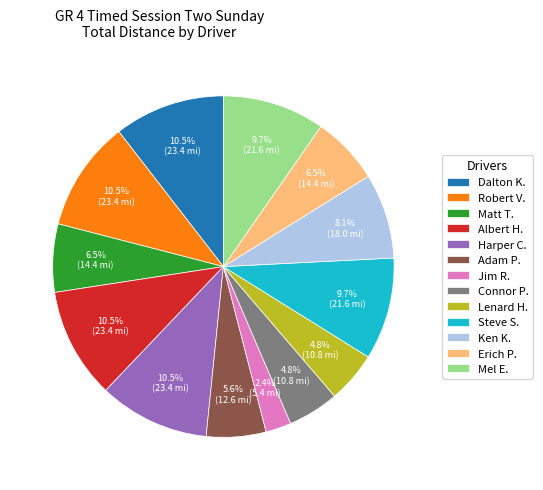

What is the smallest slice in the pie chart?

Jim R.